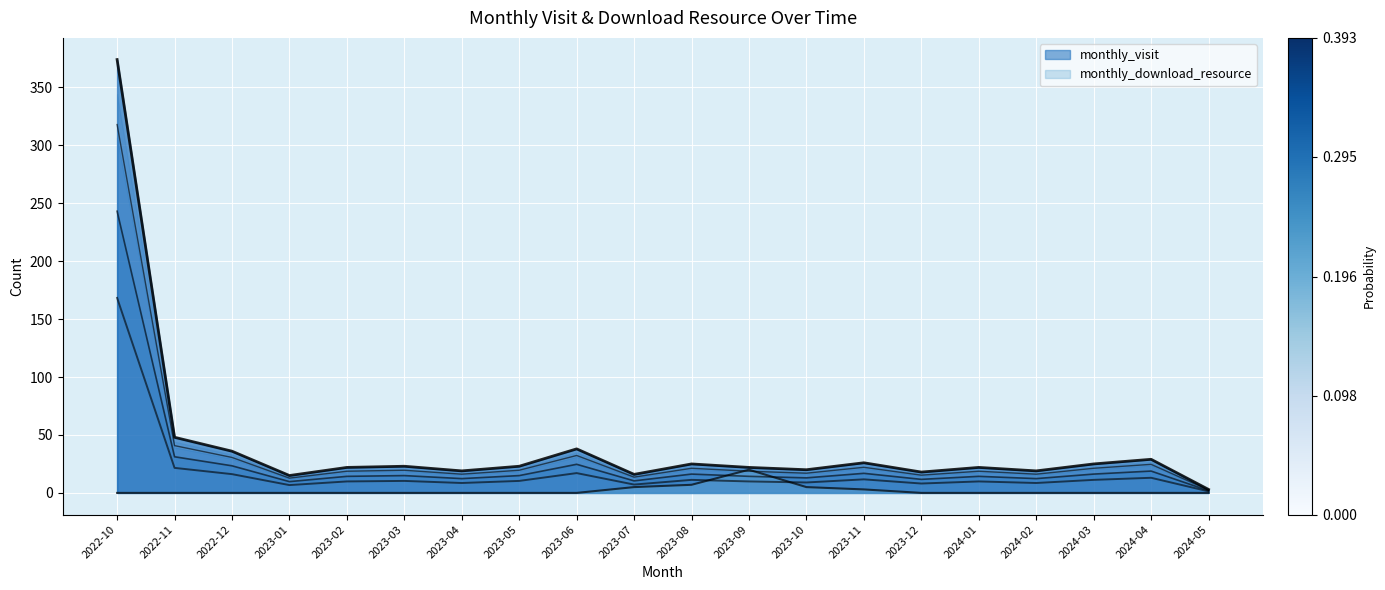

How many interior local valleys does the monthly_visit series have?

6